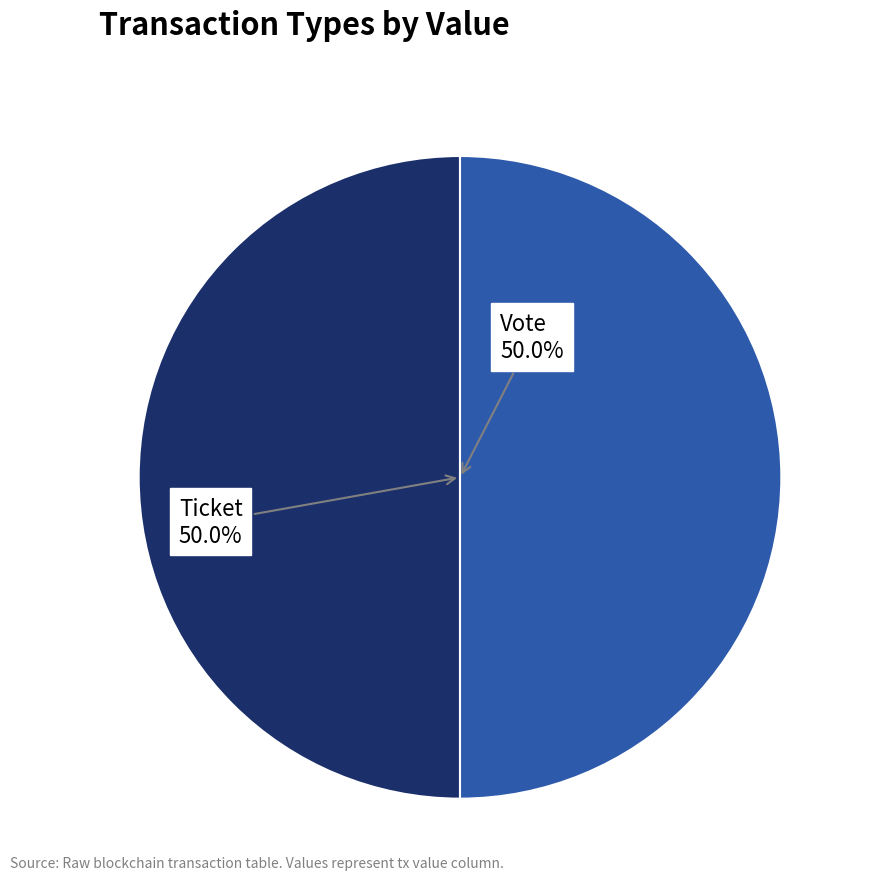

To the nearest percent, what is the average slice percentage?

50%